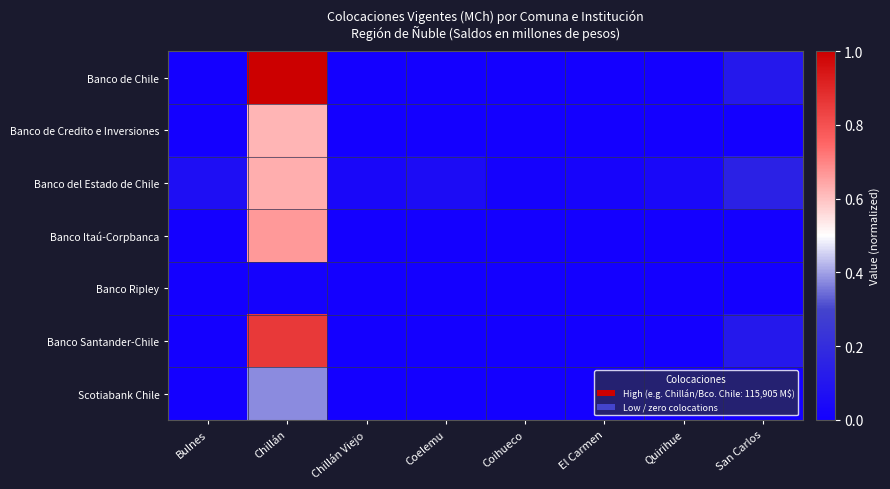

Which series has the largest total across all categories?

Banco de Chile